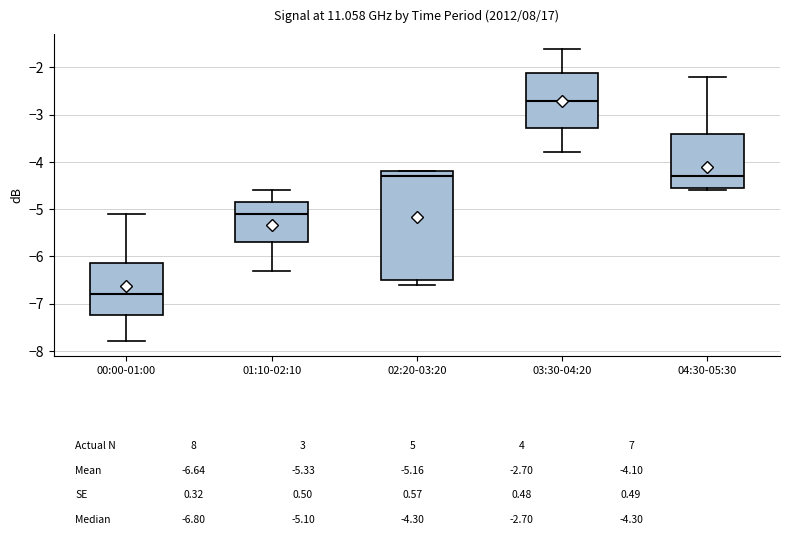

Reading left to right, transcribe this box plot: for each box, give where its median line is, the range the box spans, and where its two whiskers end, as read against the y-axis. The values are not printed on the chart, so give them approximately, as read against the axis.

00:00-01:00: median -6.8, box -7.2 to -6.1, whiskers -7.8 to -5.1
01:10-02:10: median -5.1, box -5.7 to -4.8, whiskers -6.3 to -4.6
02:20-03:20: median -4.3, box -6.5 to -4.2, whiskers -6.6 to -4.2
03:30-04:20: median -2.7, box -3.3 to -2.1, whiskers -3.8 to -1.6
04:30-05:30: median -4.3, box -4.5 to -3.4, whiskers -4.6 to -2.2